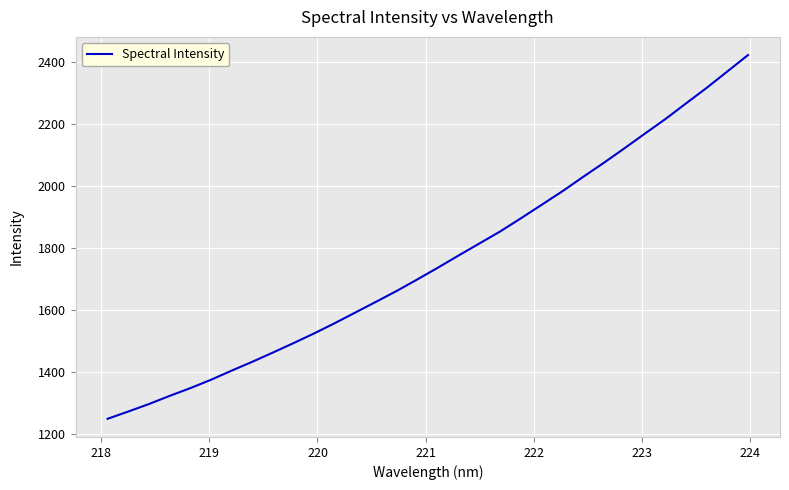

What is the difference between the maximum and minimum values?

1174.1